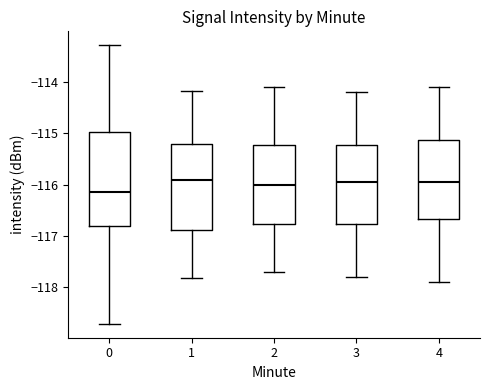

Comparing the boxes themselves (not the whiskers), which one is the tallest?

0